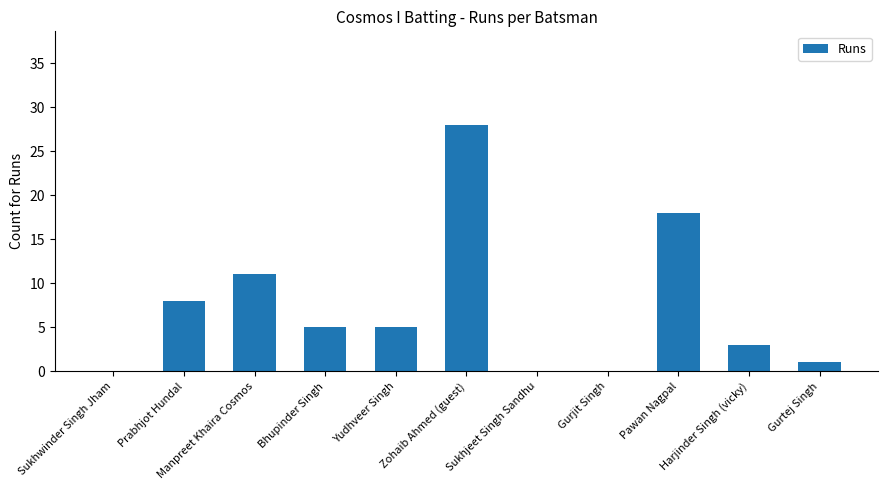

What is the sum of all values?

79